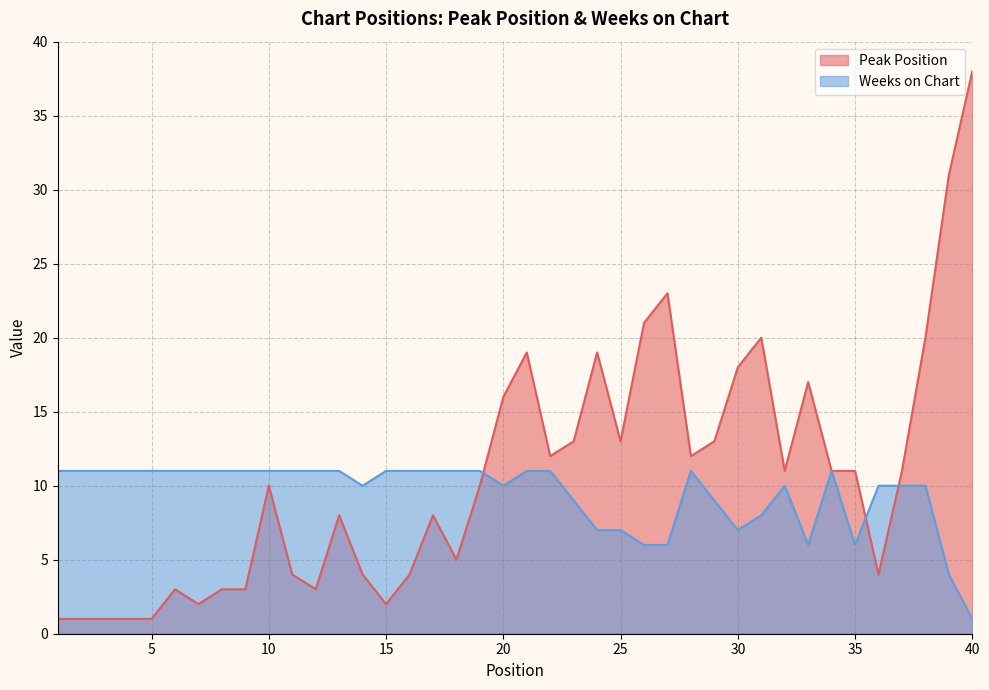

What is the total value across all series at 10?

21